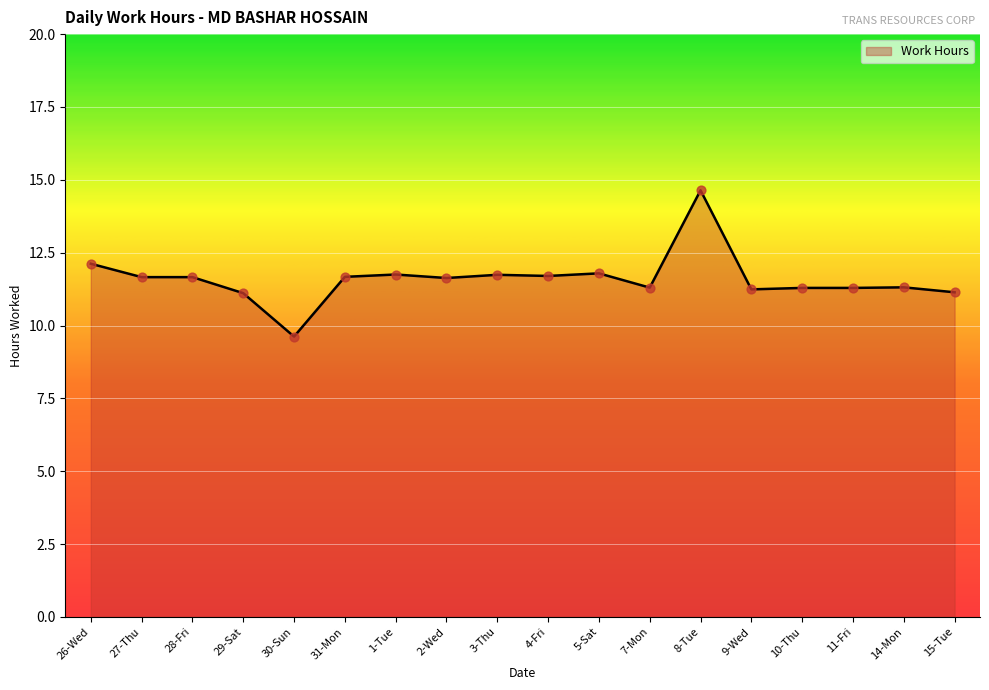

What is the ratio of the value at 4-Fri to the value at 9-Wed?

1.0